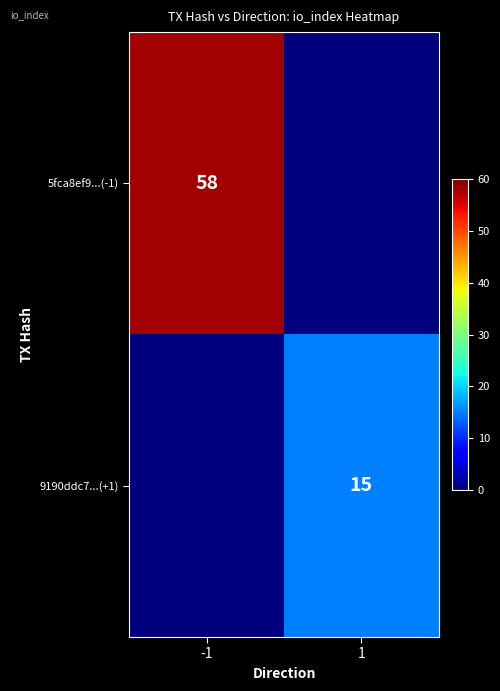

At which category is the sum across all series the highest?

-1